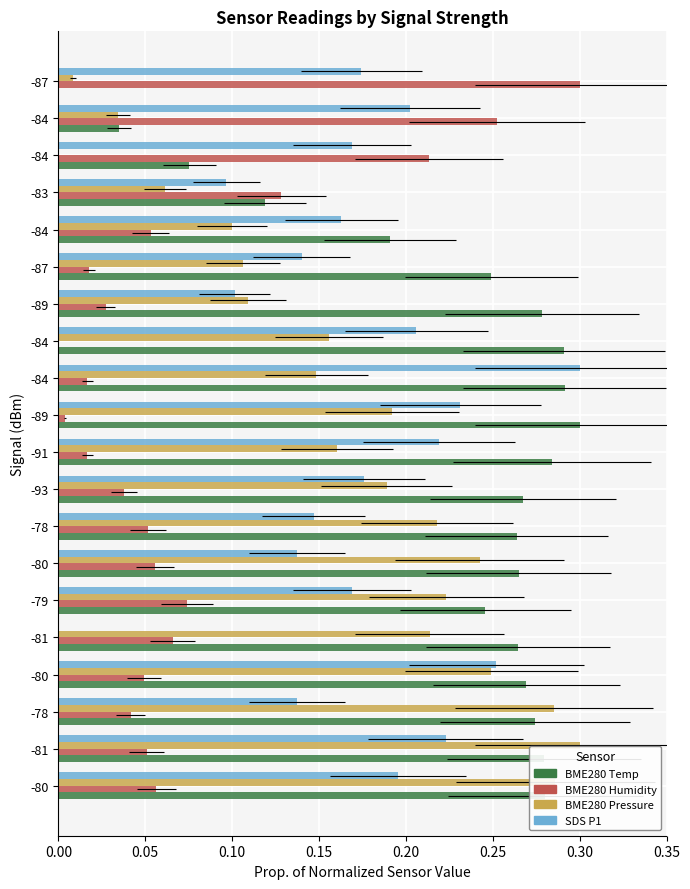

Reading left to right, what are all the values shown in this chart?

BME280 Temp: 0.3	0.3	0.3	0.3	0.3	0.2	0.3	0.3	0.3	0.3	0.3	0.3	0.3	0.3	0.2	0.2	0.1	0.1	0.0	0.0
BME280 Humidity: 0.1	0.1	0.0	0.0	0.1	0.1	0.1	0.1	0.0	0.0	0.0	0.0	0.0	0.0	0.0	0.1	0.1	0.2	0.3	0.3
BME280 Pressure: 0.3	0.3	0.3	0.2	0.2	0.2	0.2	0.2	0.2	0.2	0.2	0.1	0.2	0.1	0.1	0.1	0.1	0.0	0.0	0.0
SDS P1: 0.2	0.2	0.1	0.3	0.0	0.2	0.1	0.1	0.2	0.2	0.2	0.3	0.2	0.1	0.1	0.2	0.1	0.2	0.2	0.2